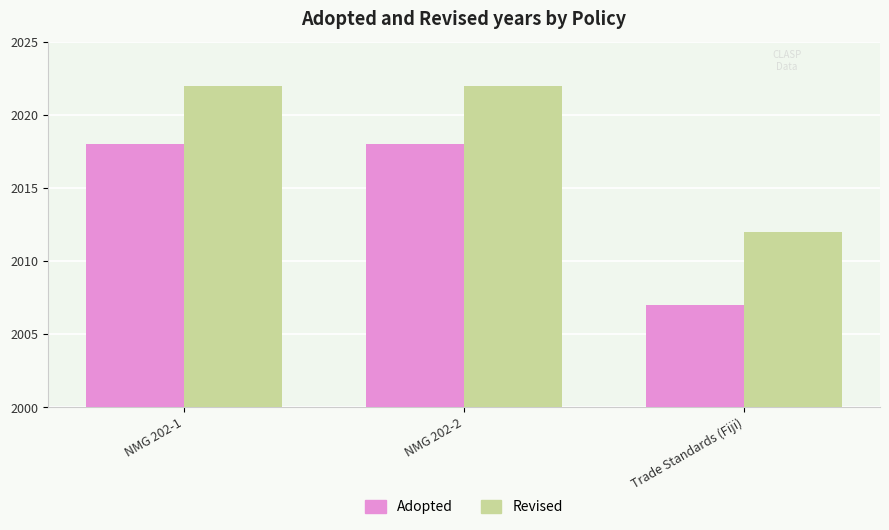

How many Revised values are between 2012 and 2022?

3